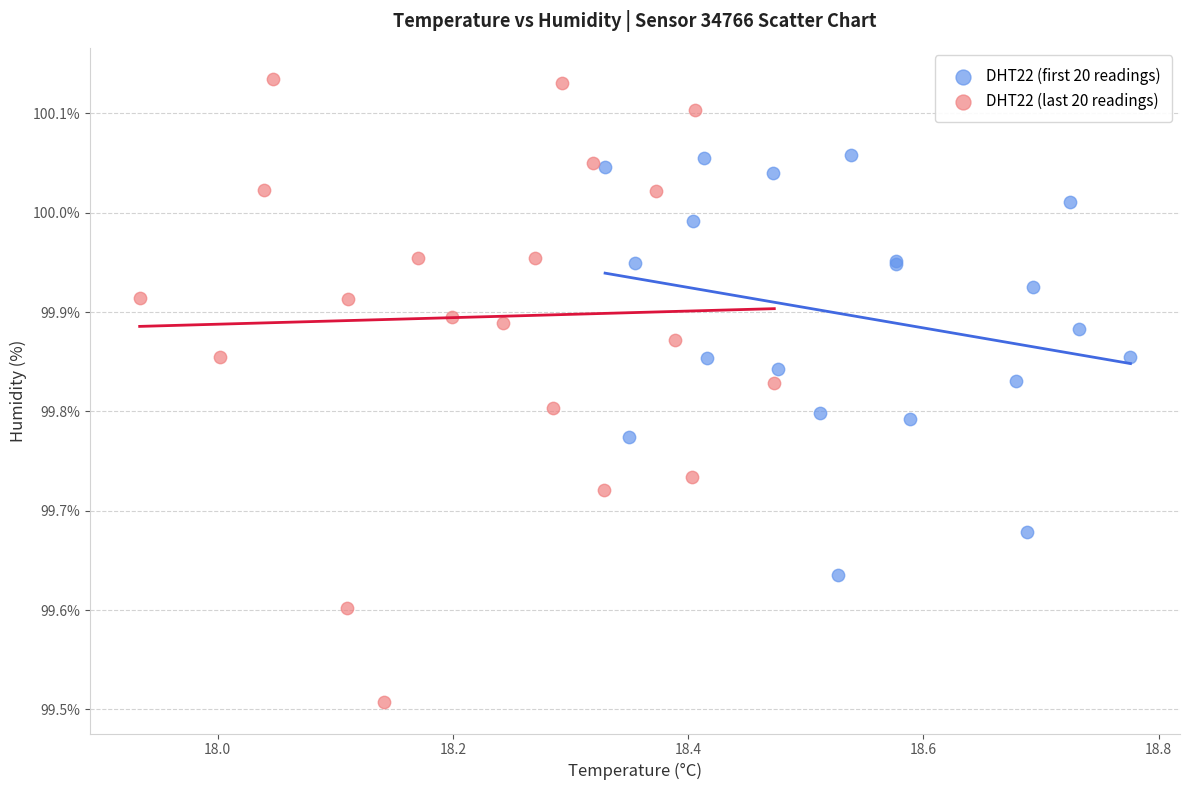

Which series has the largest Y range (max minus min)?

DHT22 (last 20 readings)